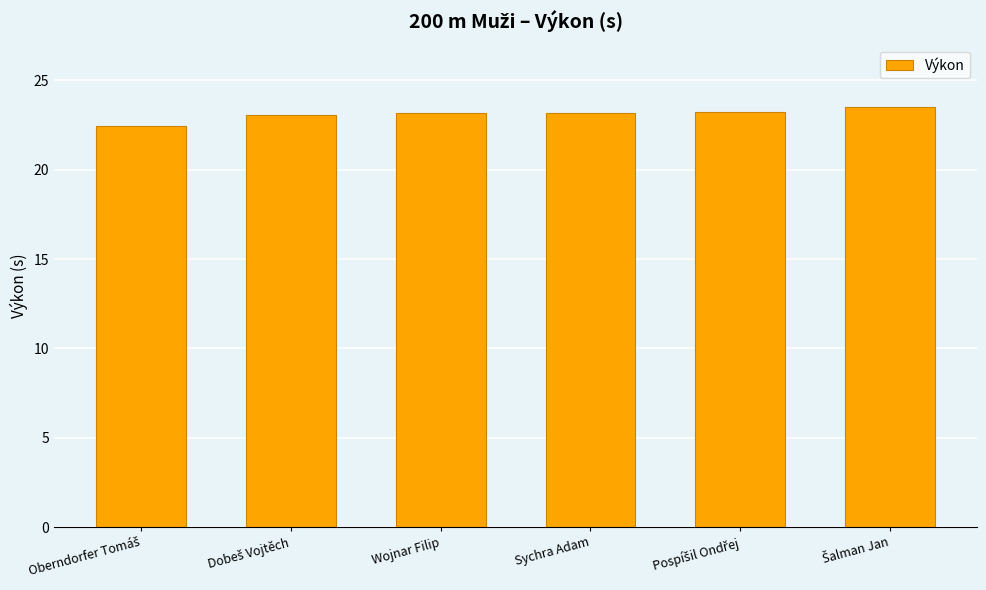

How many data points does each series have?

6